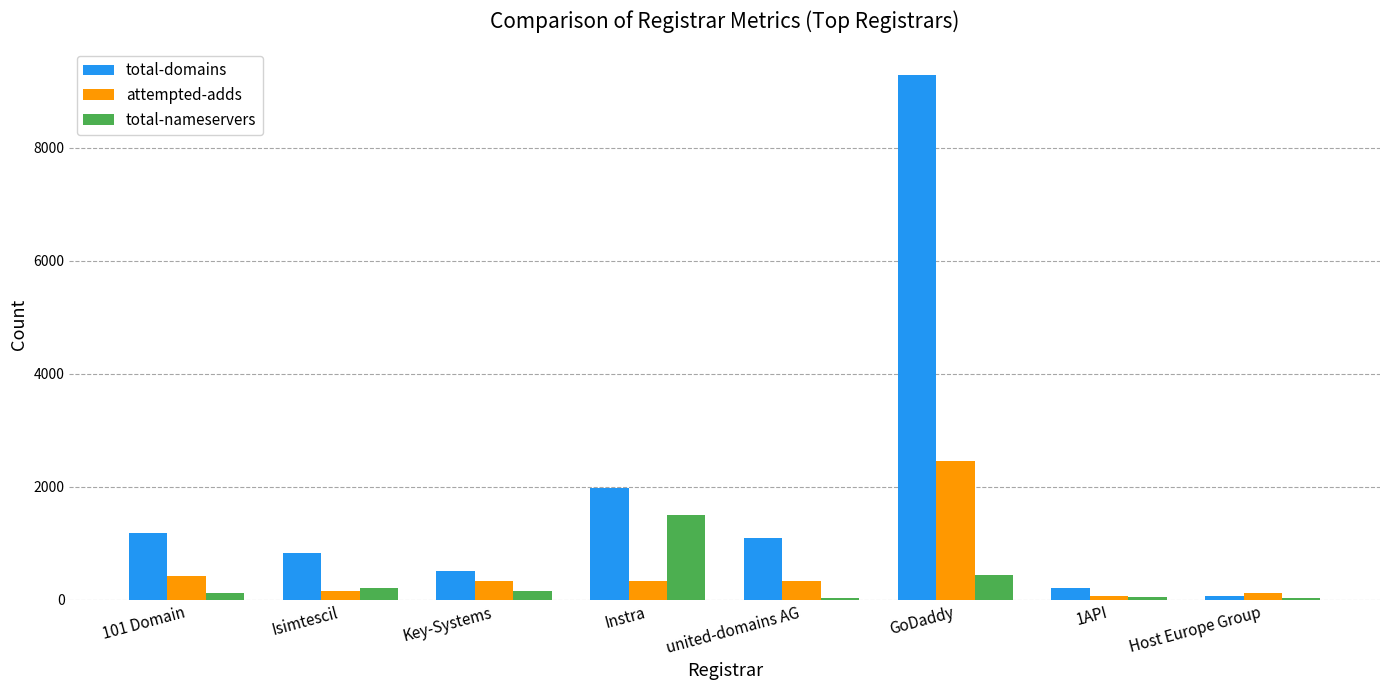

Which series changed the most between GoDaddy and 1API?

total-domains